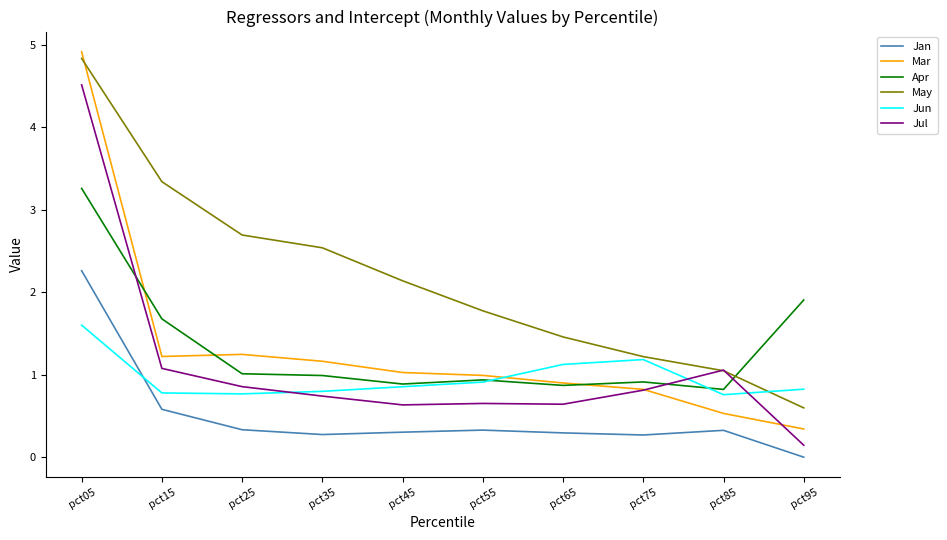

Which series ends up on top after the final intersection of Jan and Jun?

Jun